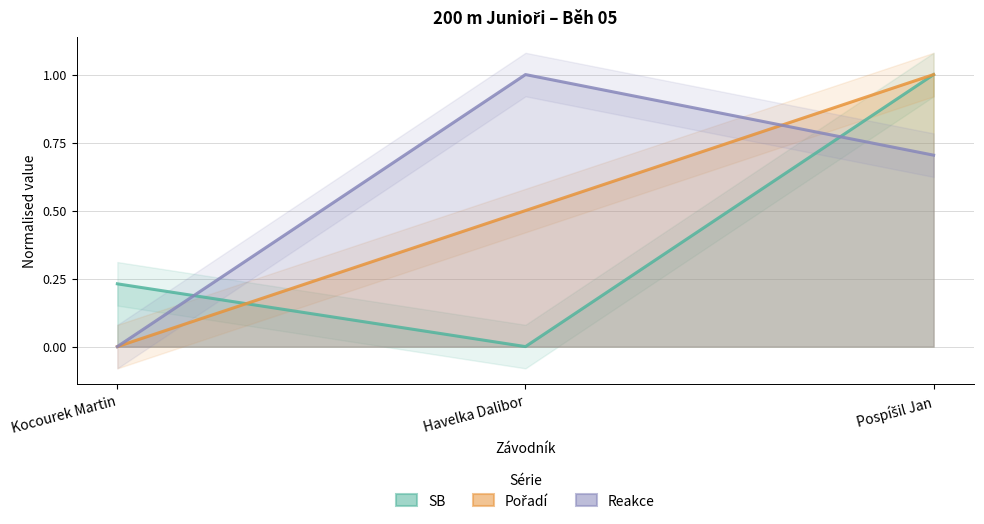

How many lines are shown in the chart?

3